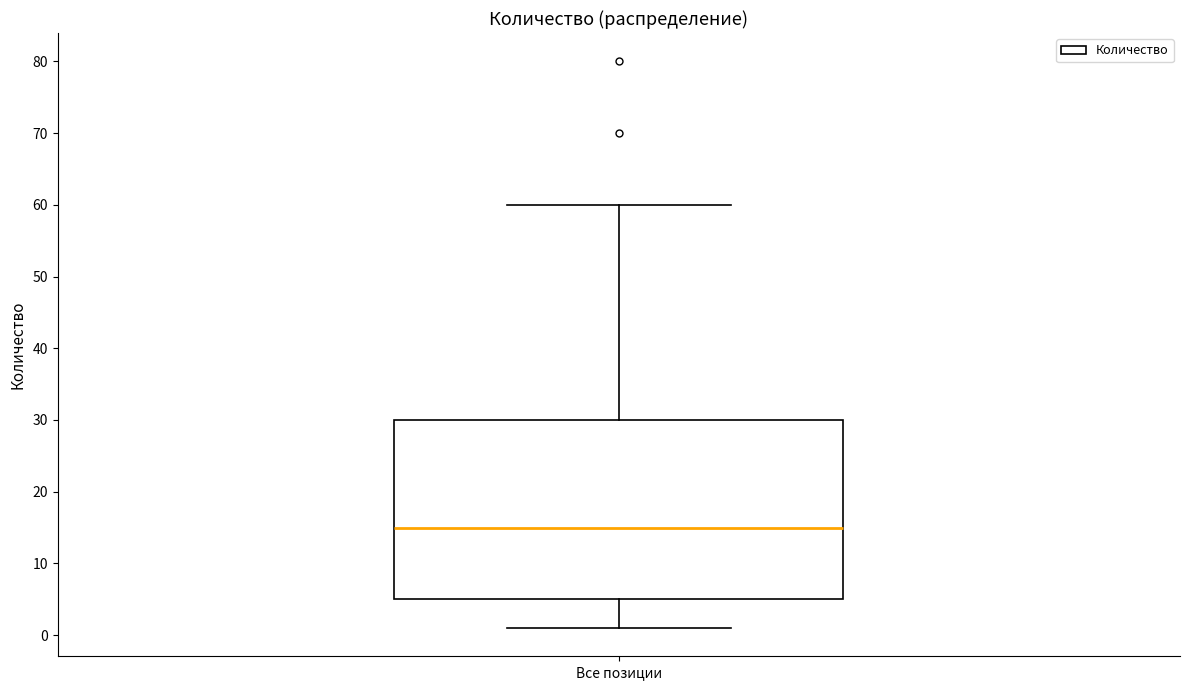

Where is the upper edge of the box for Все позиции on the y-axis? The values are not printed on the chart, so give them approximately, as read against the axis.

30